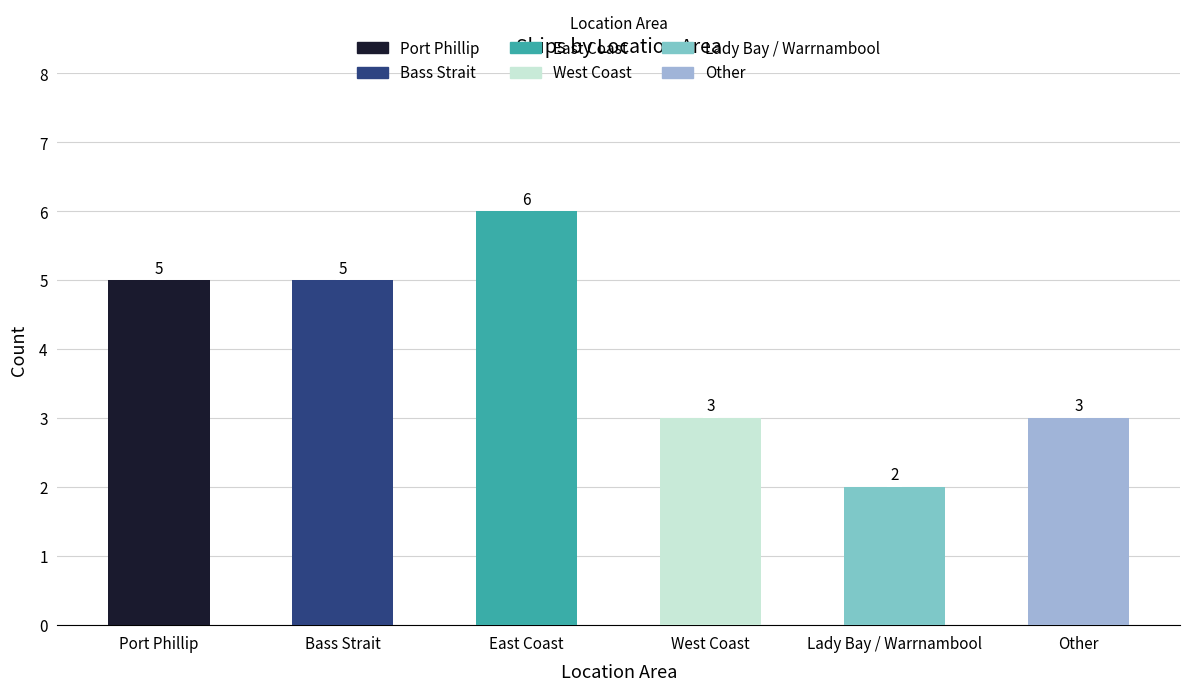

True or false: the data shows 3 at West Coast.

True